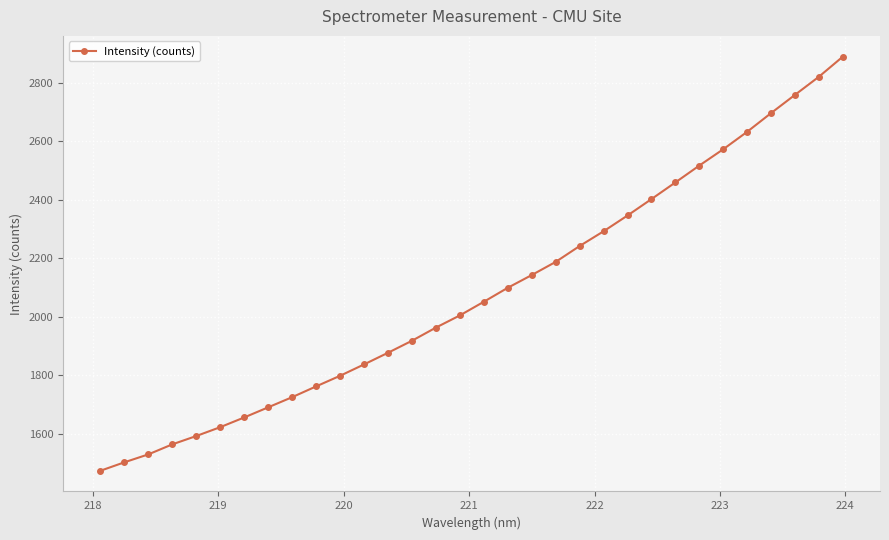

What is the minimum value shown in the chart?

1473.6